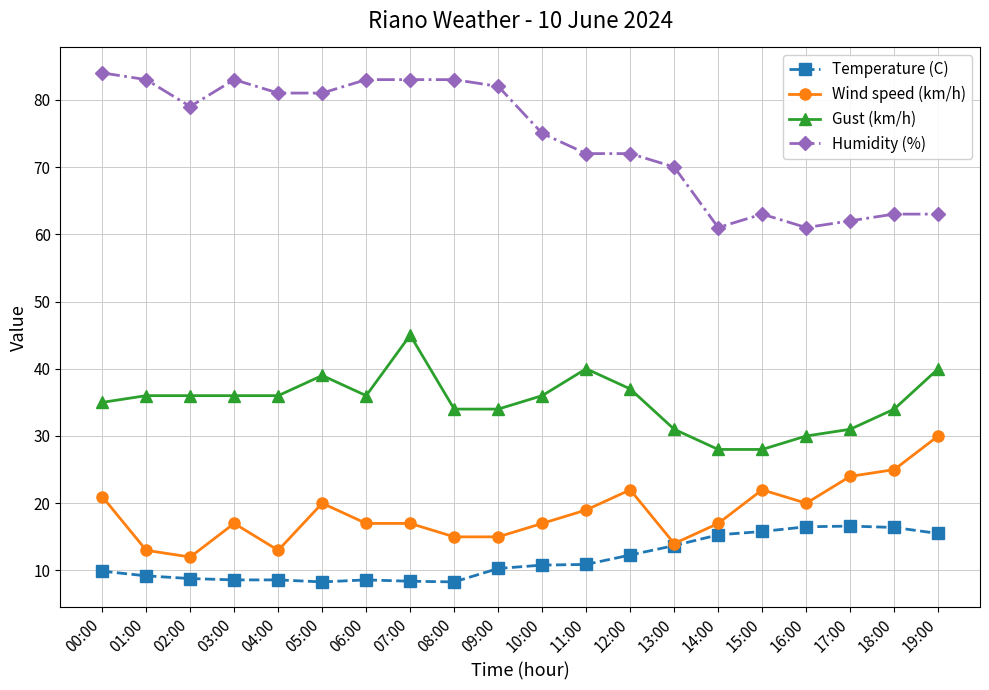

At 00:00, list the series in order from largest to smallest.

Humidity (%), Gust (km/h), Wind speed (km/h), Temperature (C)